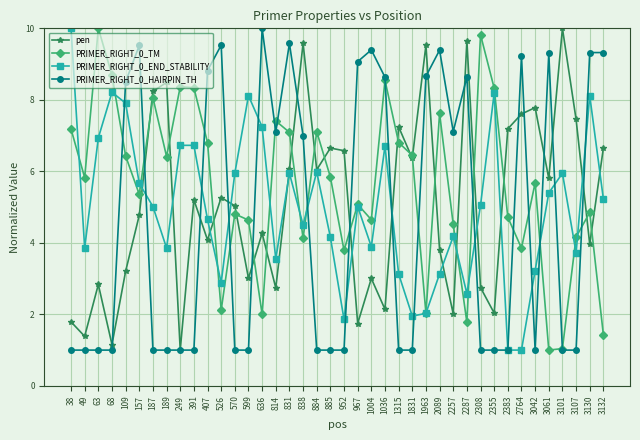

What is the maximum value for pen?

10.0